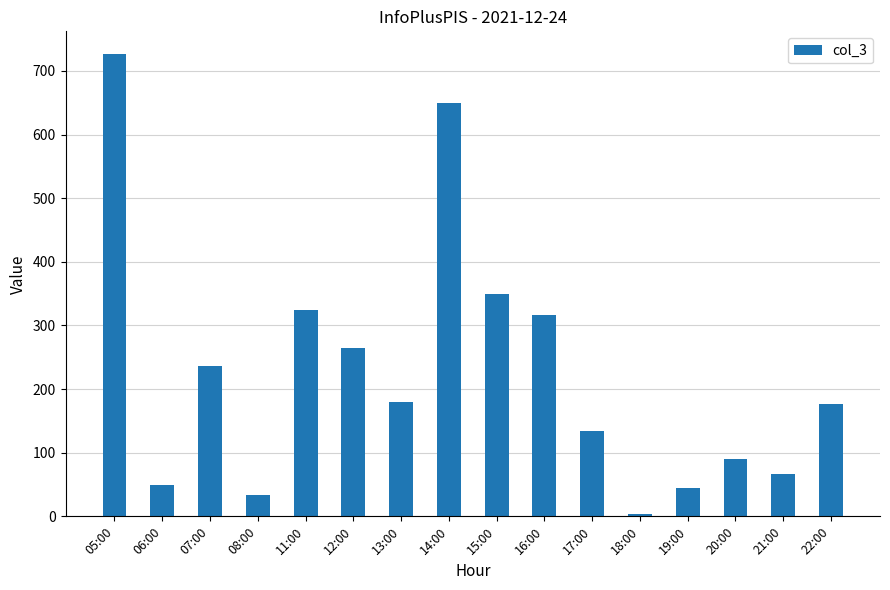

What is the value of the 12th bar from the left?

4